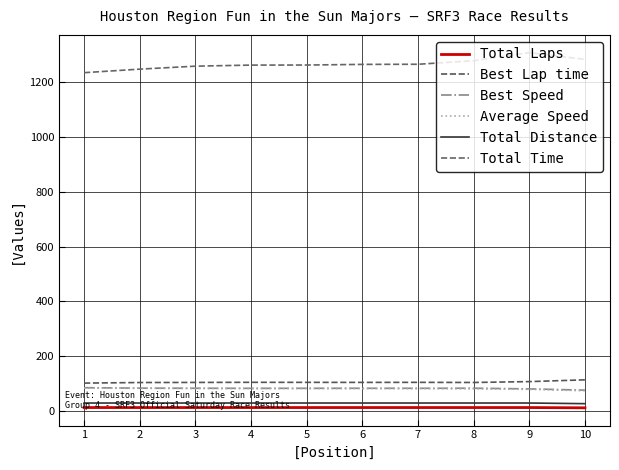

How many lines are shown in the chart?

6